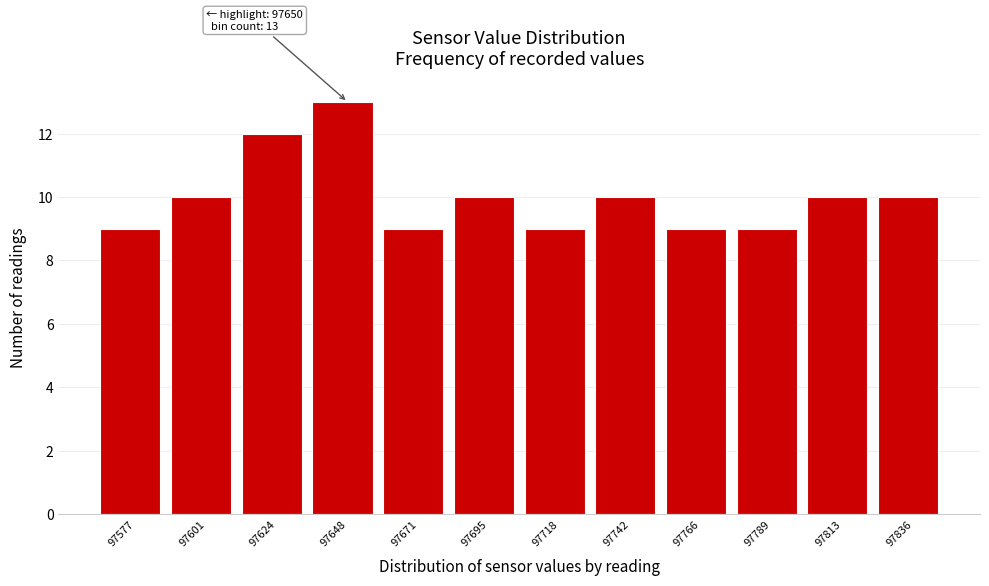

Reading right to left, list all the values displayed in this chart.

10	10	9	9	10	9	10	9	13	12	10	9